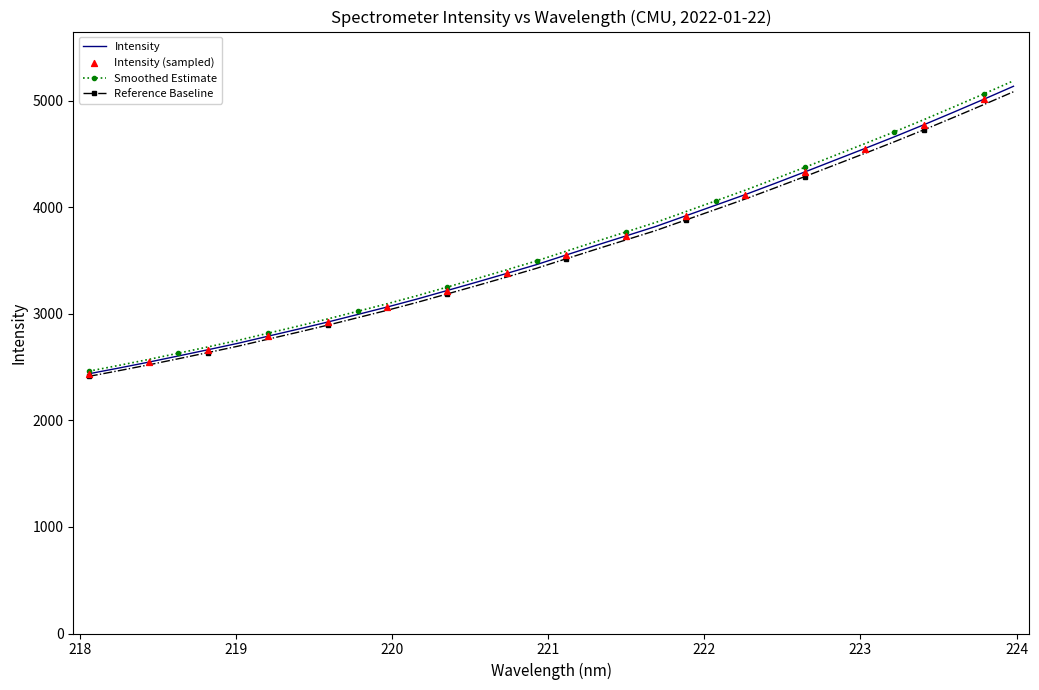

Which series has the widest spread of values?

Smoothed Estimate